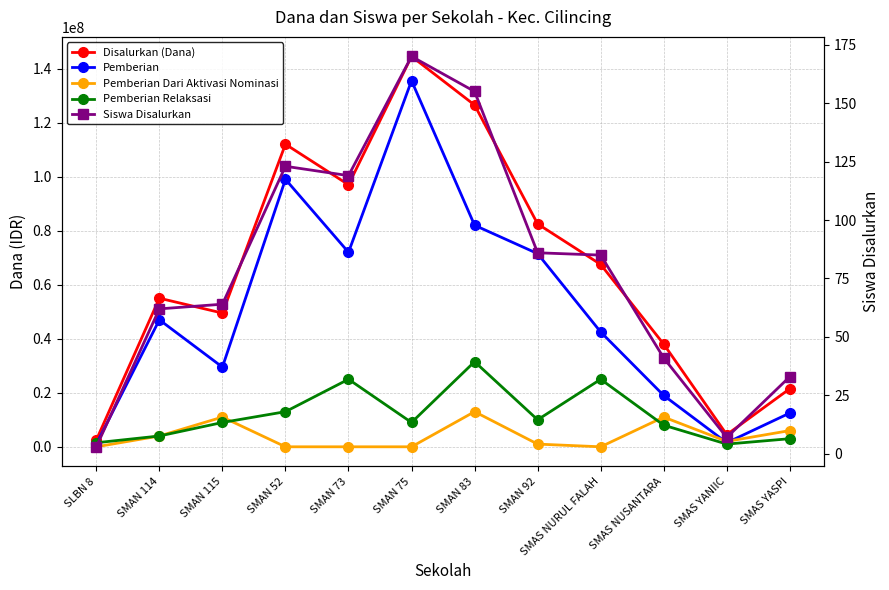

Is it true that Pemberian Dari Aktivasi Nominasi equals -8920019 at SLBN 8?

False